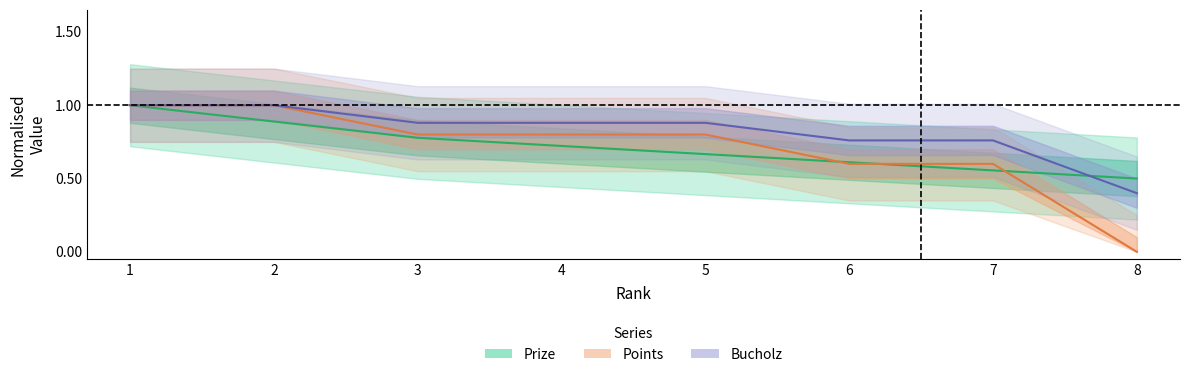

At which label is Prize closest to 0?

8